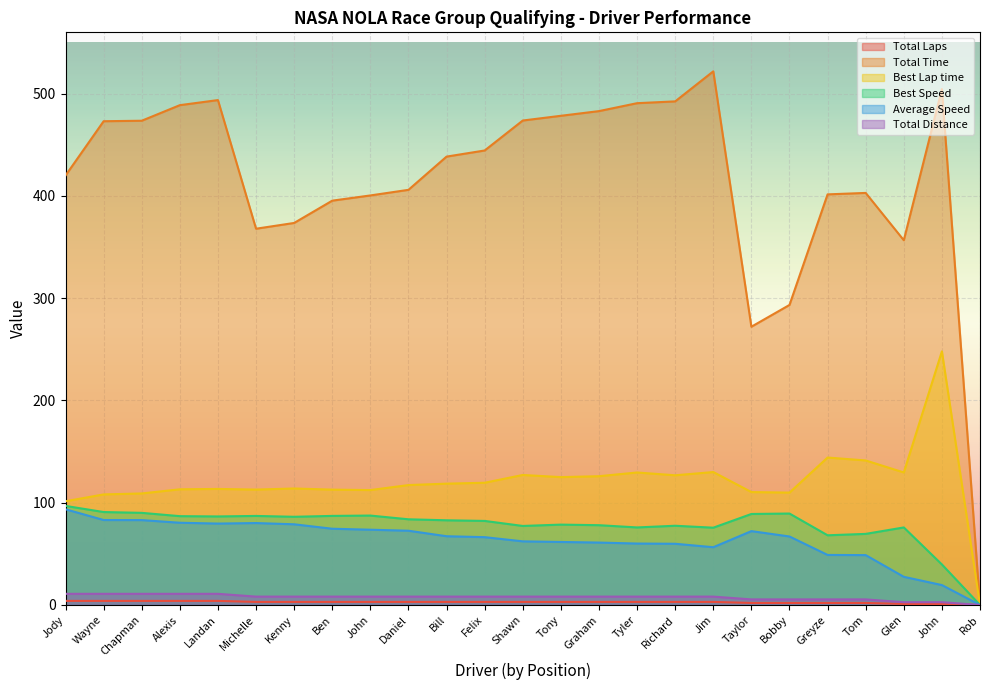

How many lines are shown in the chart?

6